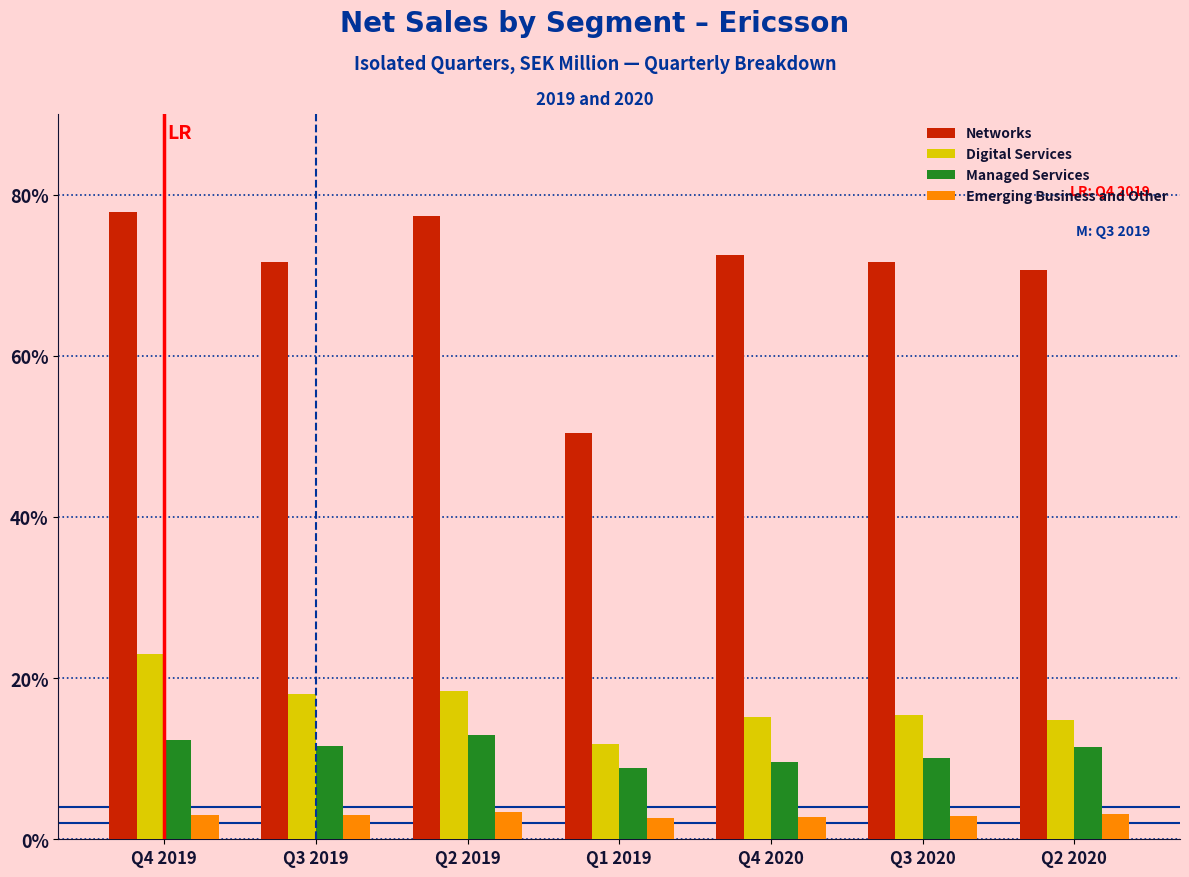

Which series has the largest total across all categories?

Networks